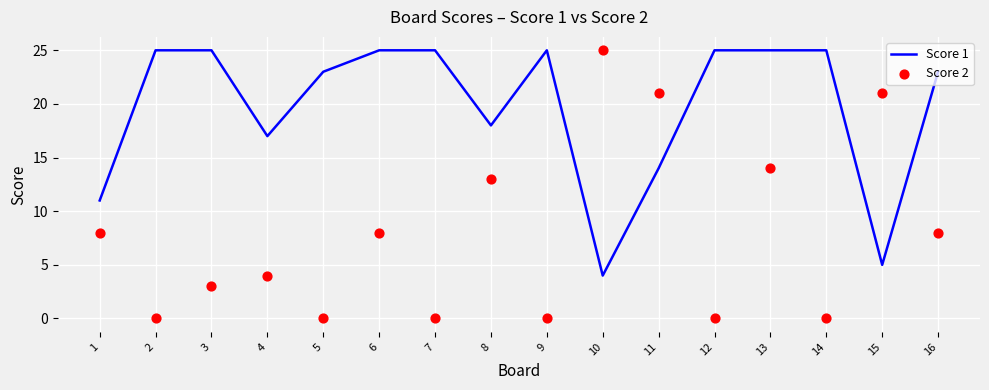

What are all the series names shown in the legend?

Score 1, Score 2